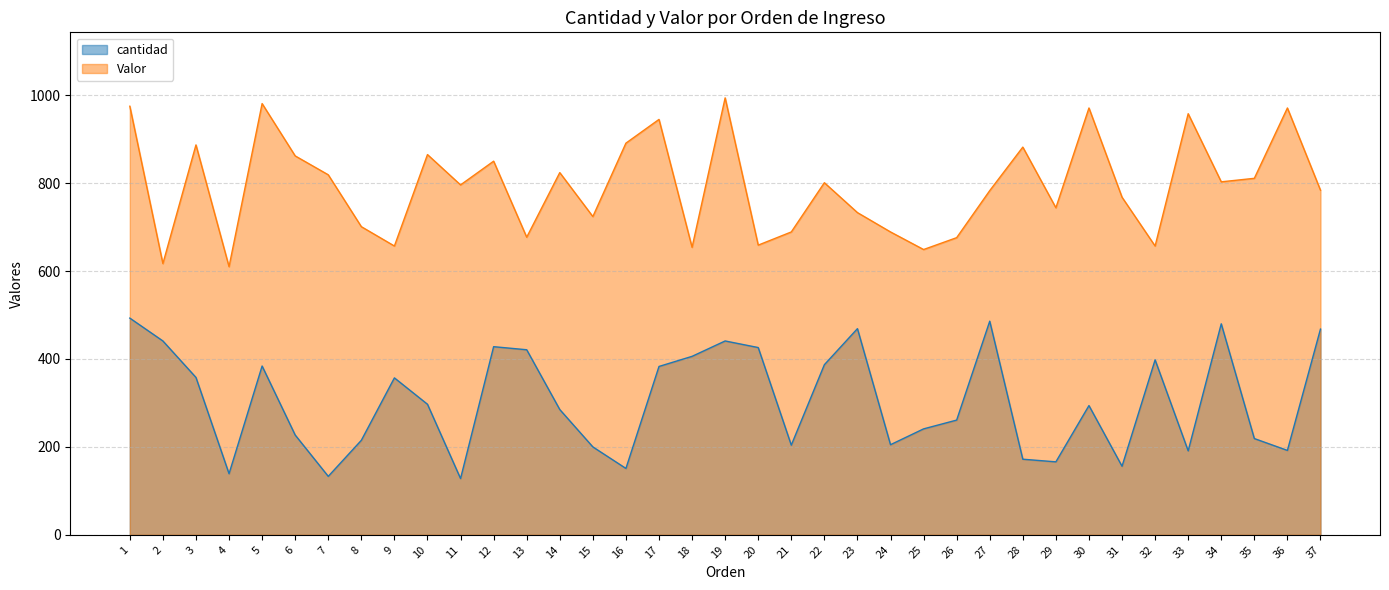

What is the total value across all series at 7?

952